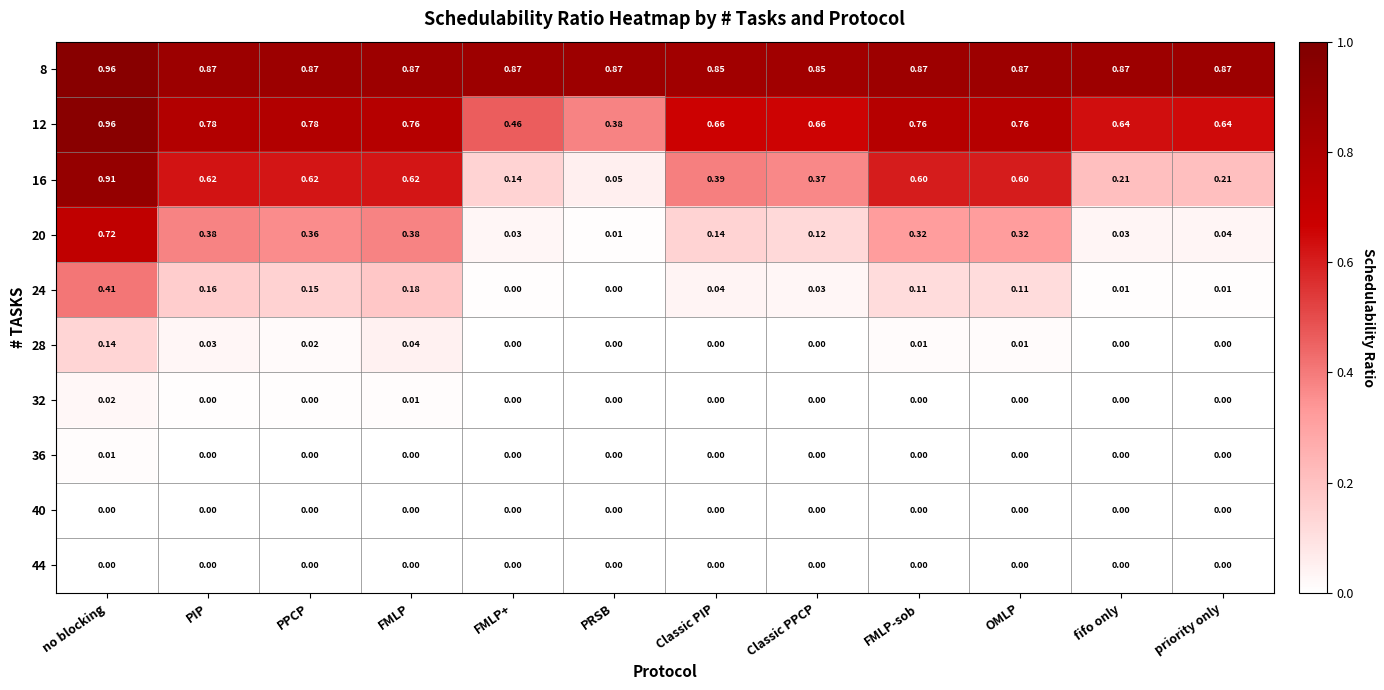

Between FMLP and Classic PPCP, which series saw the biggest shift?

20